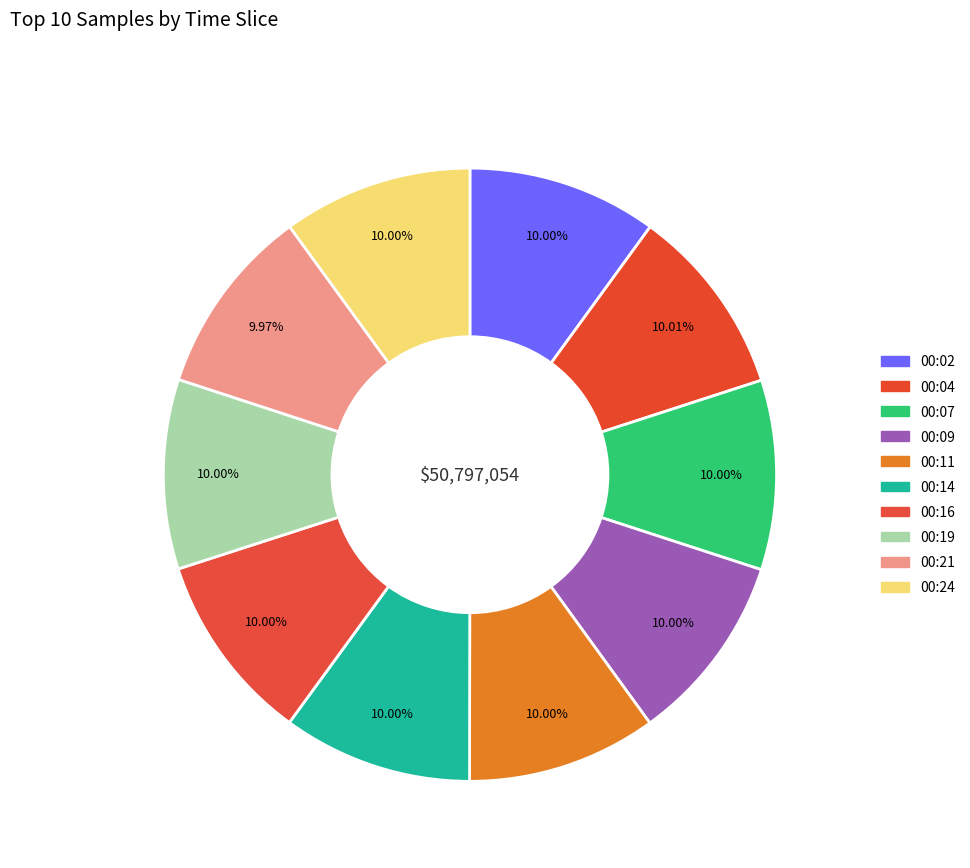

What is the largest slice in the pie chart?

2023/03/12 00:04